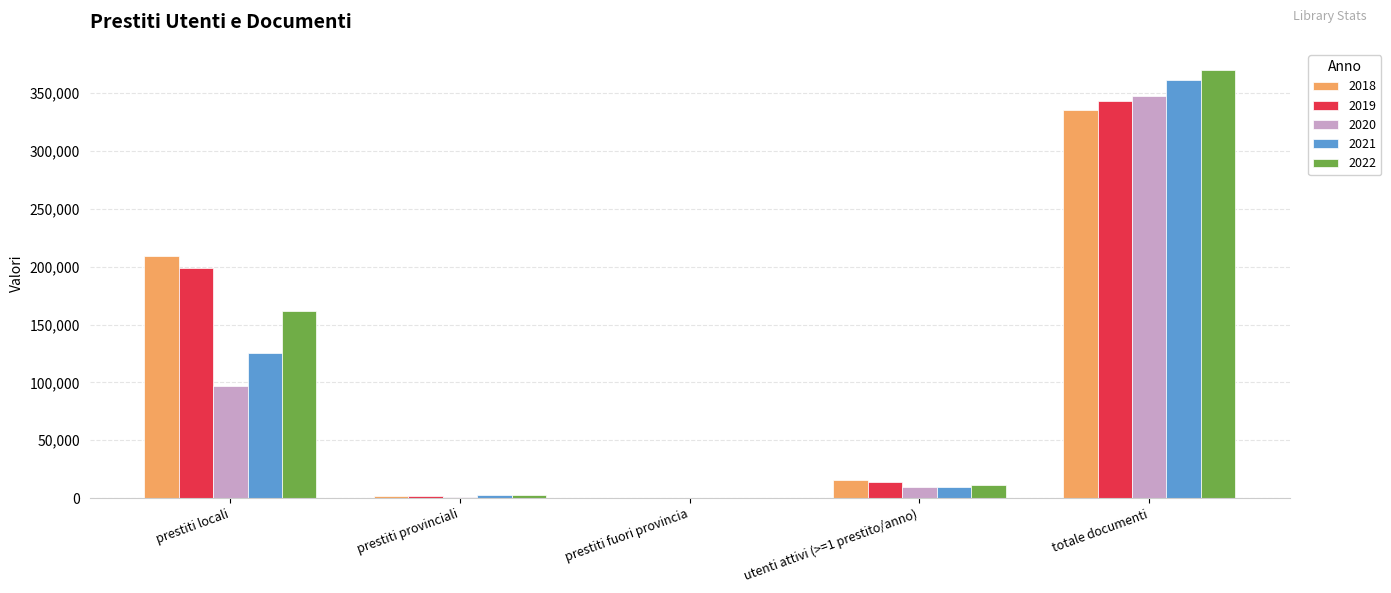

At which label does 2019 reach its peak?

totale documenti